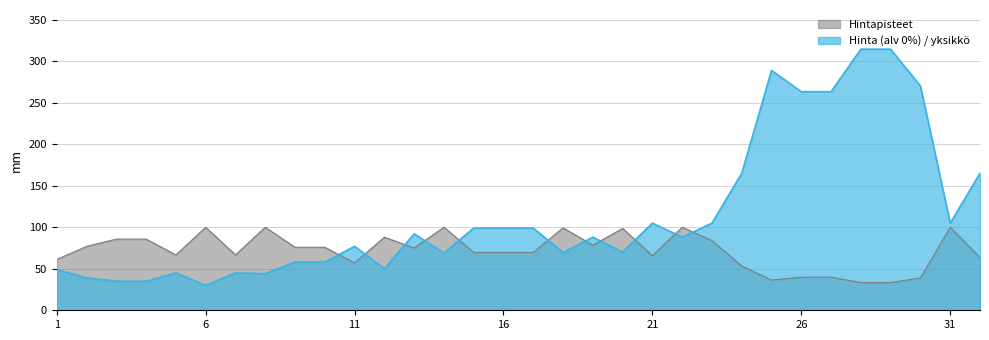

How many values in the Hintapisteet series are below 75?

16